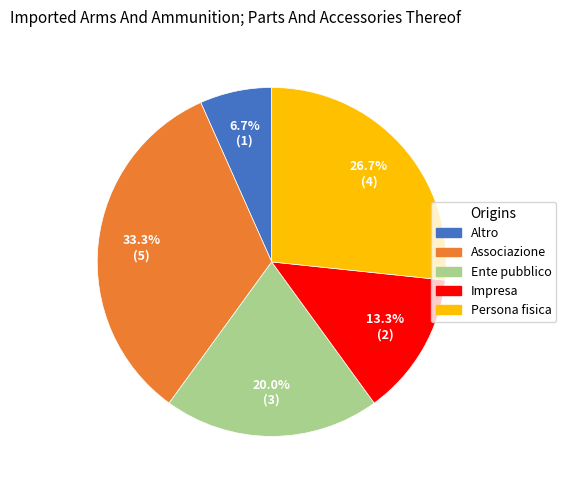

What is the smallest slice in the pie chart?

Altro